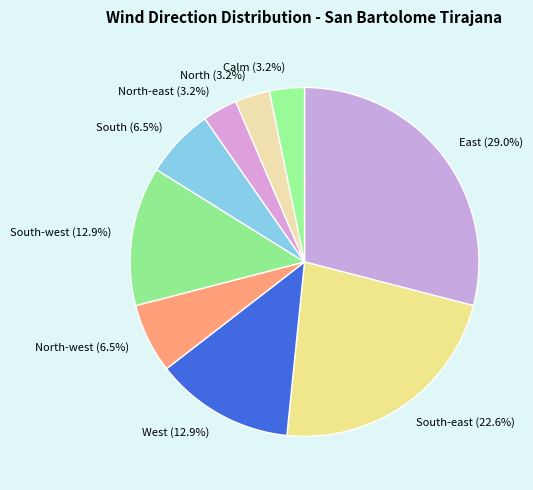

How many segments does this pie chart have?

9